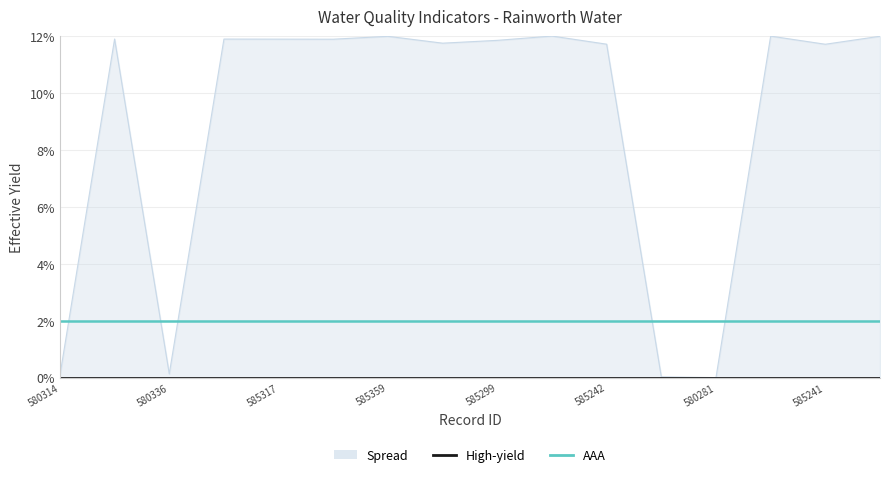

True or false: AAA has more than 2 interior local peaks.

False